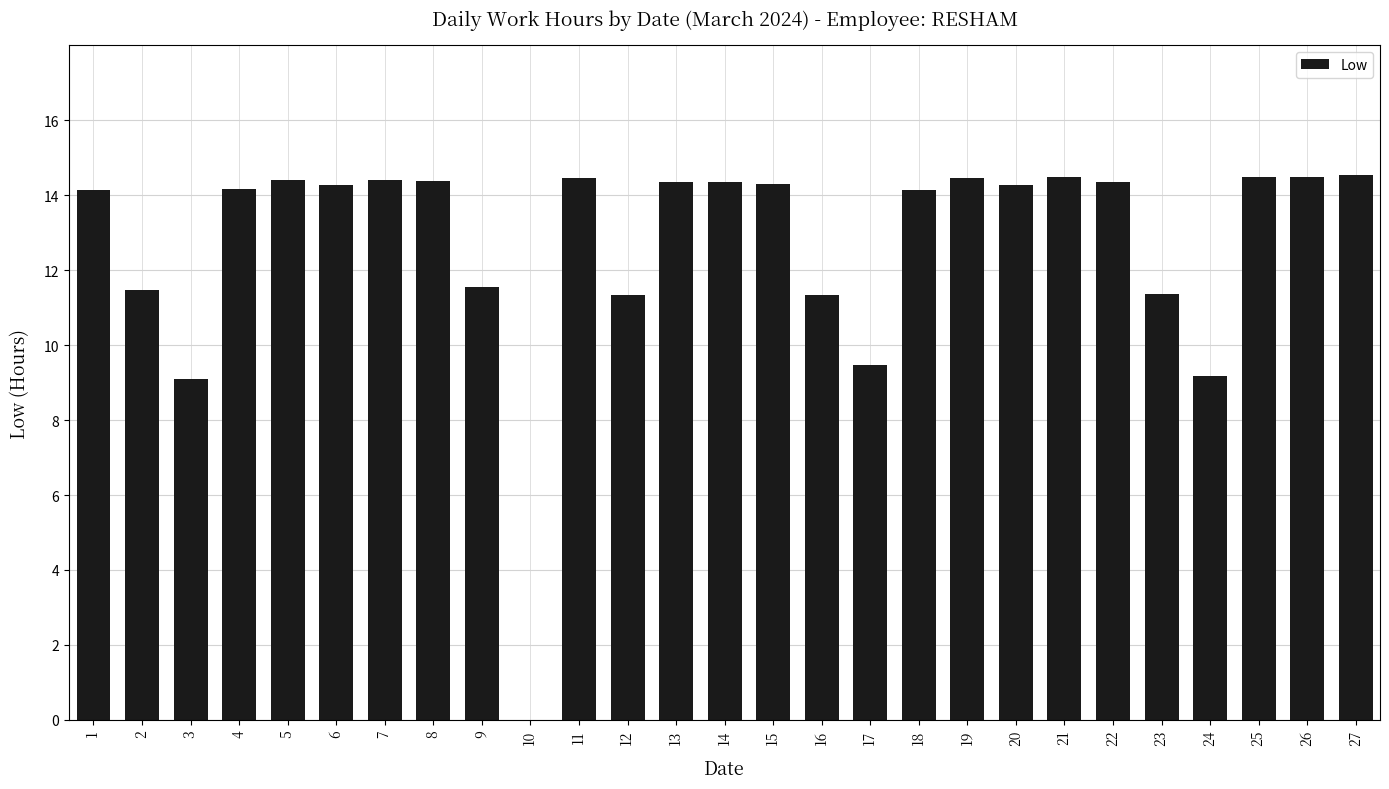

What is the maximum value shown in the chart?

14.6